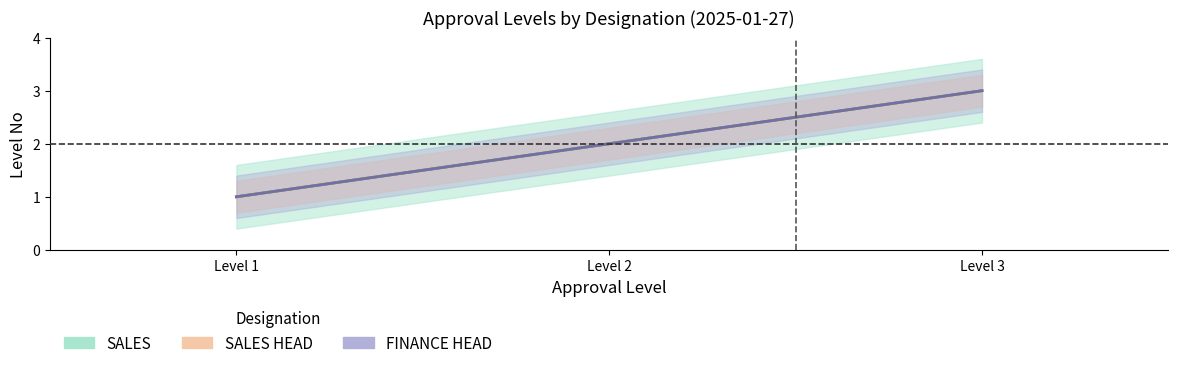

What is the difference between the FINANCE HEAD values at Level 3 and Level 2?

1